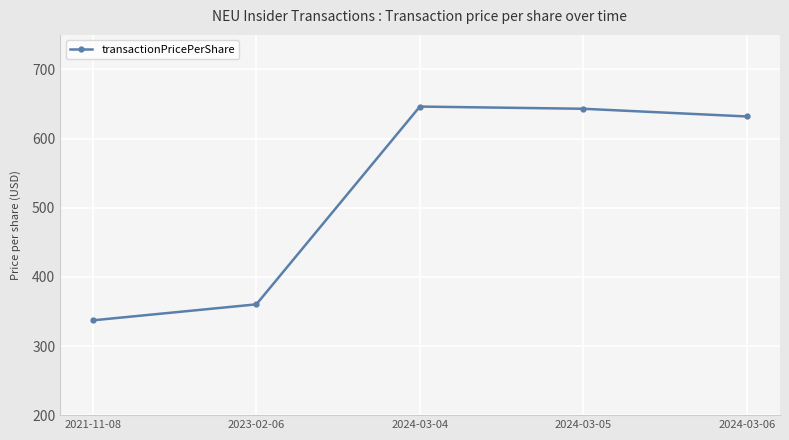

What is the change in value from 2024-03-04 to 2024-03-05?

-3.2